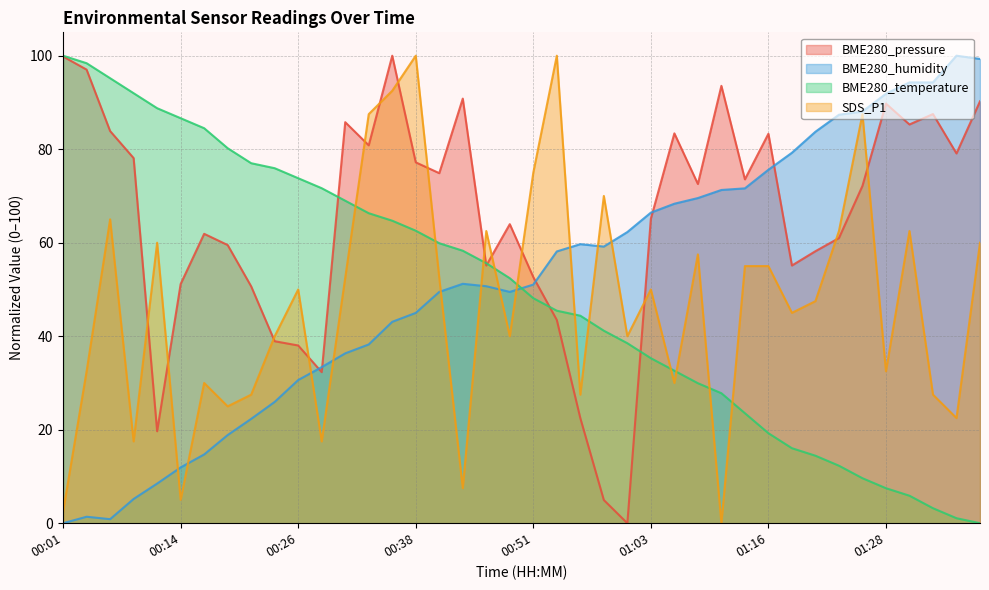

List the labels in order of SDS_P1 value, smallest first.

01:10, 00:01, 00:14, 00:43, 00:09, 00:28, 01:36, 00:19, 00:21, 00:56, 01:33, 00:16, 01:05, 00:04, 01:28, 00:24, 00:48, 01:00, 01:18, 01:21, 00:26, 01:03, 00:31, 00:41, 01:13, 01:16, 01:08, 00:11, 01:38, 00:46, 01:23, 01:31, 00:06, 00:58, 00:51, 00:33, 01:26, 00:36, 00:38, 00:53